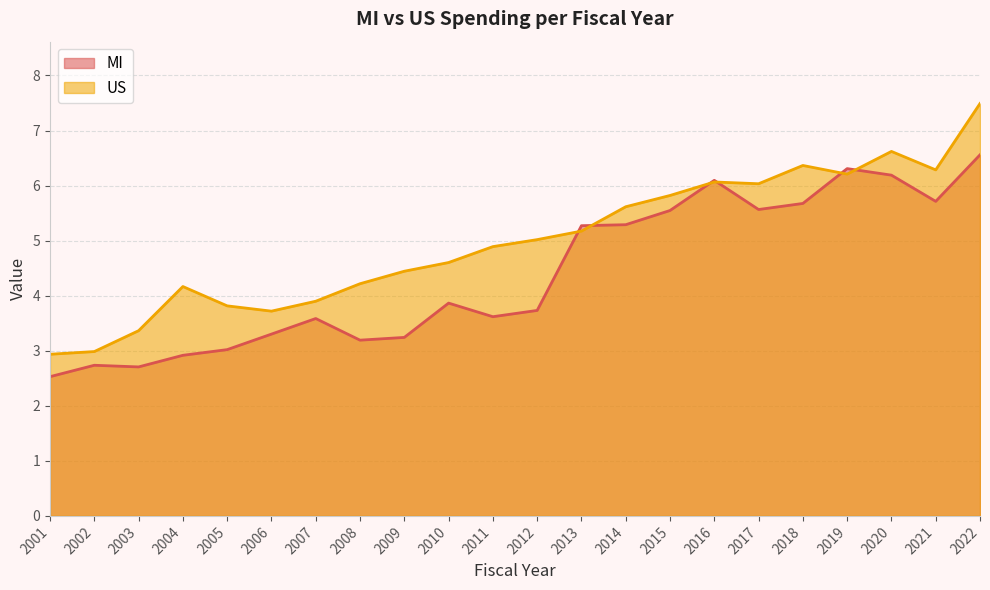

What is the difference between the maximum and minimum values in the MI series?

4.0